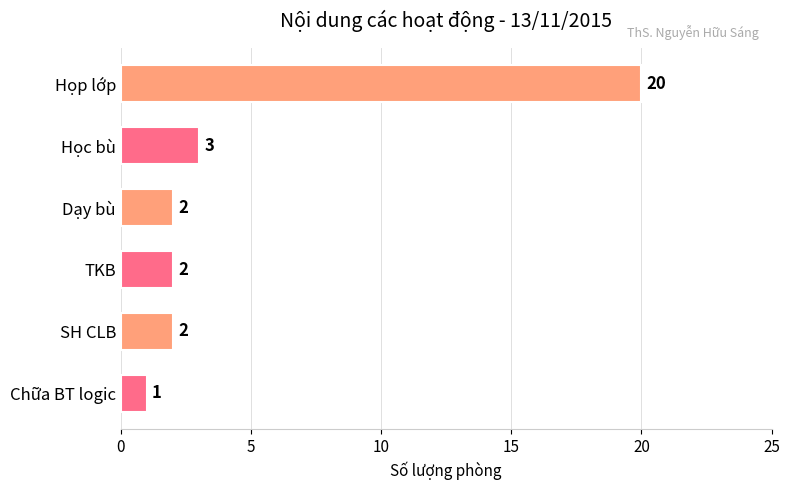

What is the sum of all values?

30